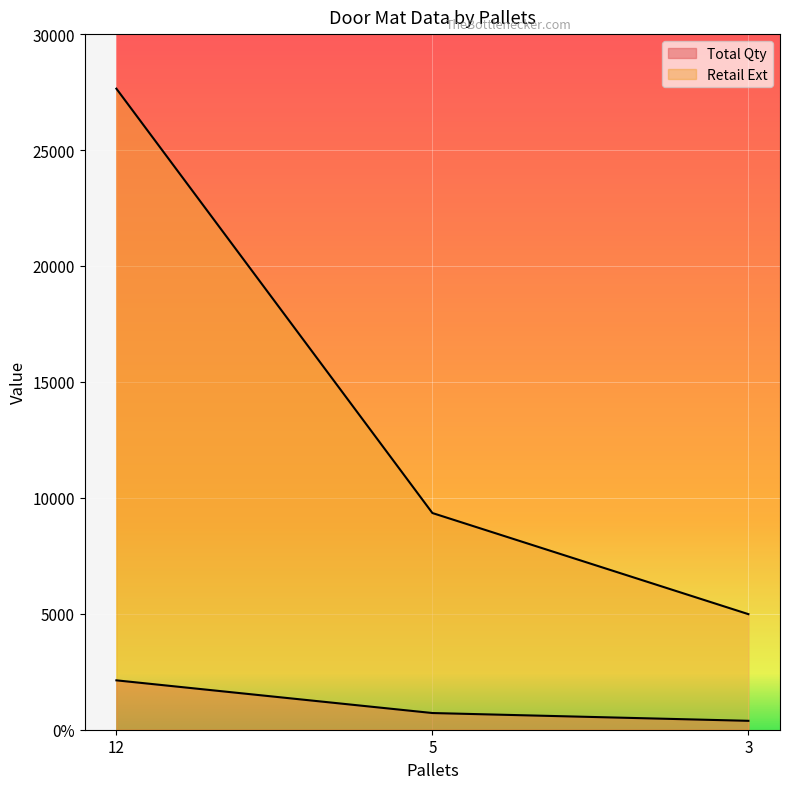

Where is Retail Ext nearest to the value 16315?

5